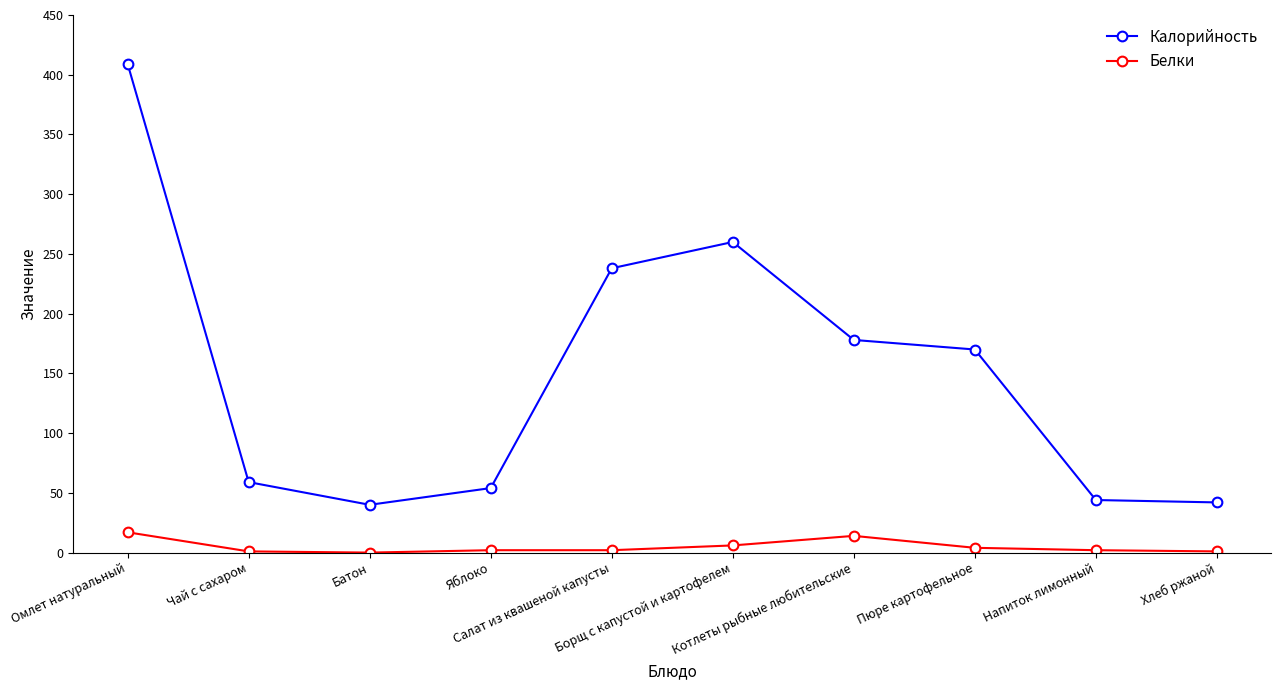

What is the label of the 5th point from the right?

Борщ с капустой и картофелем